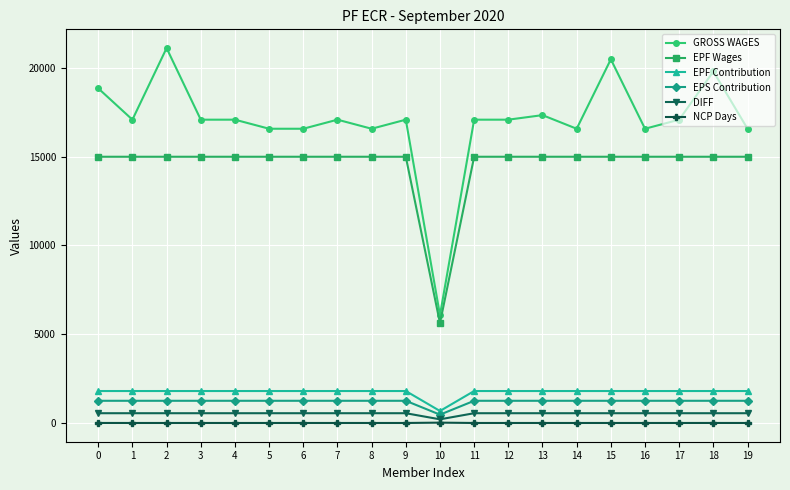

What is the value of the EPF Contribution point at the 15th from the left?

1800